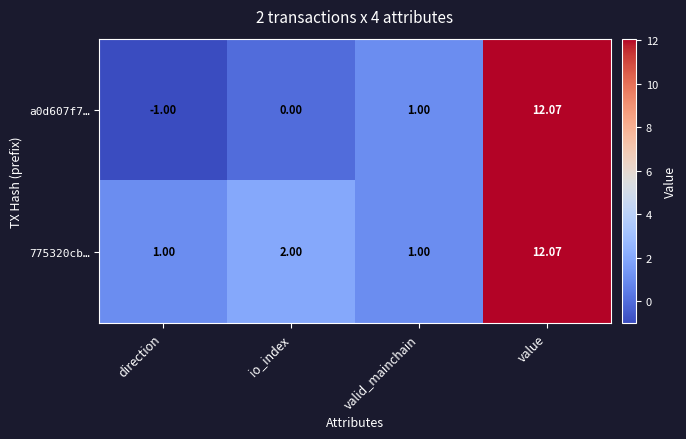

Where is 775320cb… nearest to the value 6?

io_index